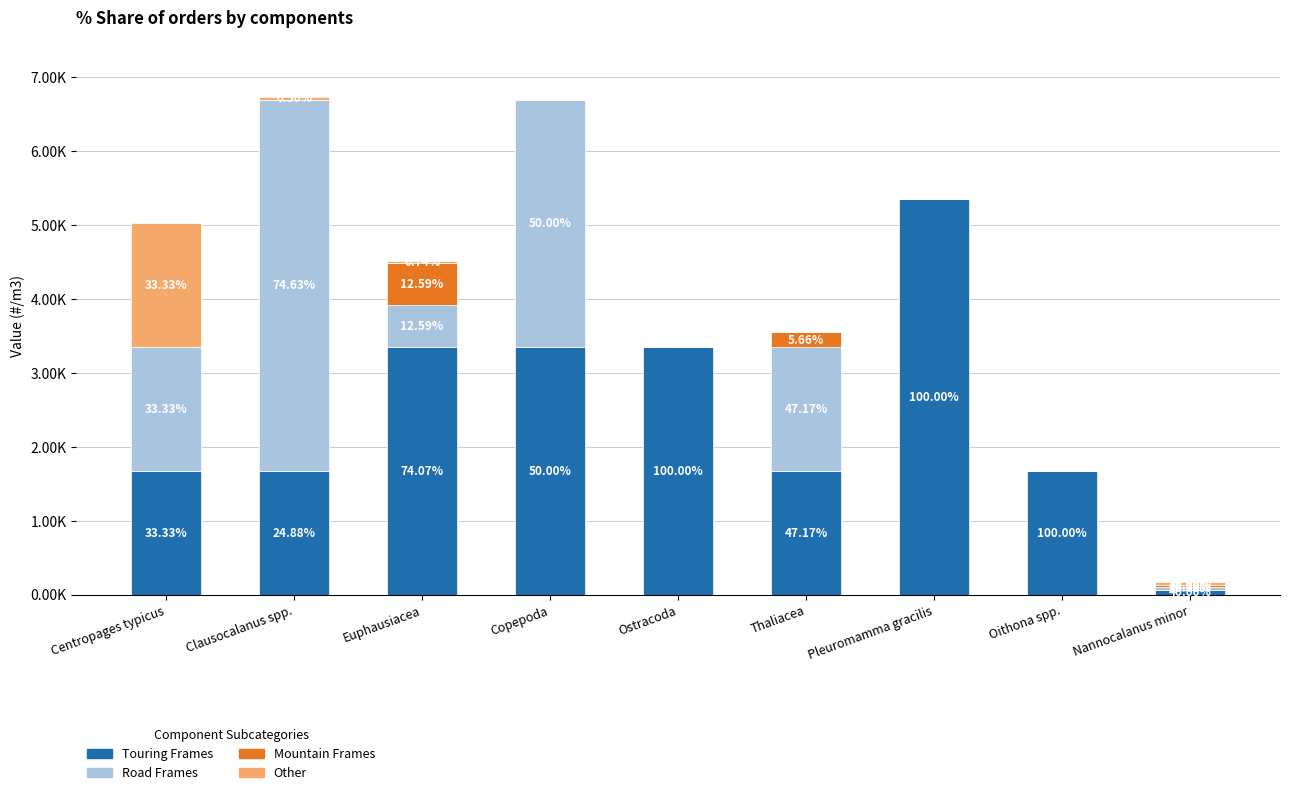

Are the bars horizontal?

No